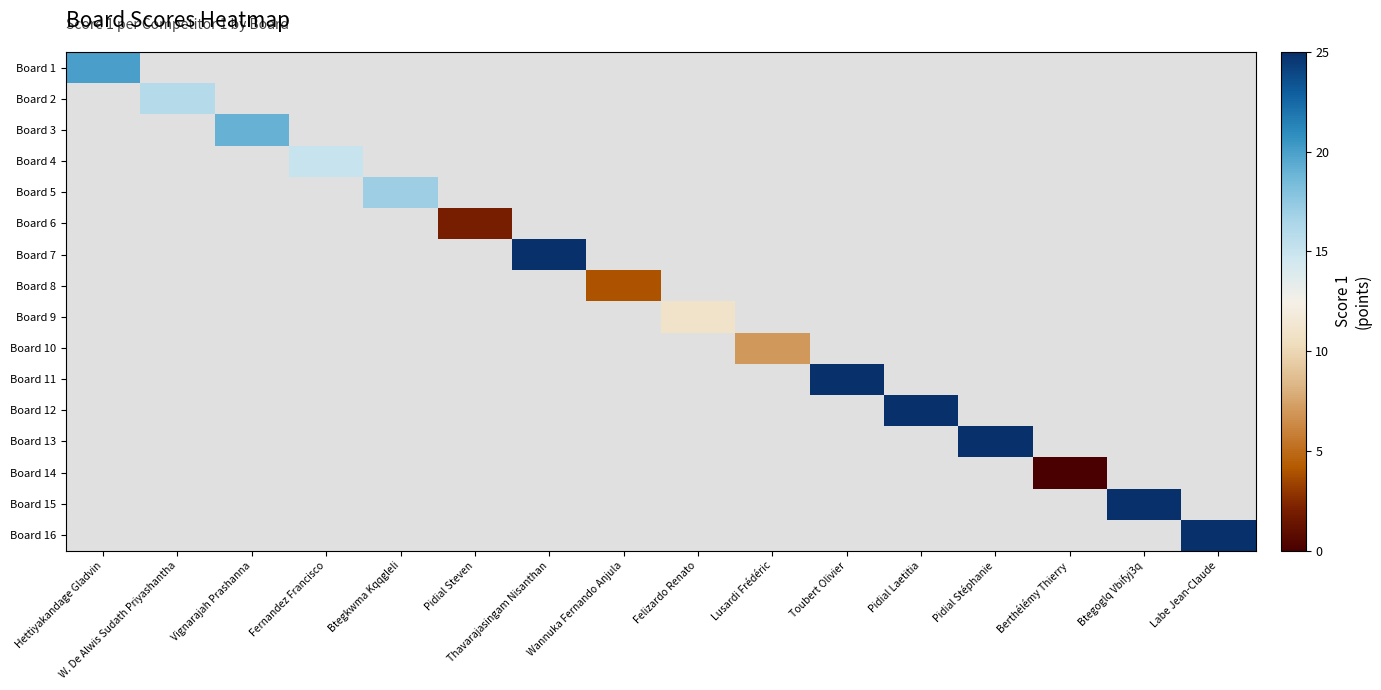

Count the number of categories in the chart.

16